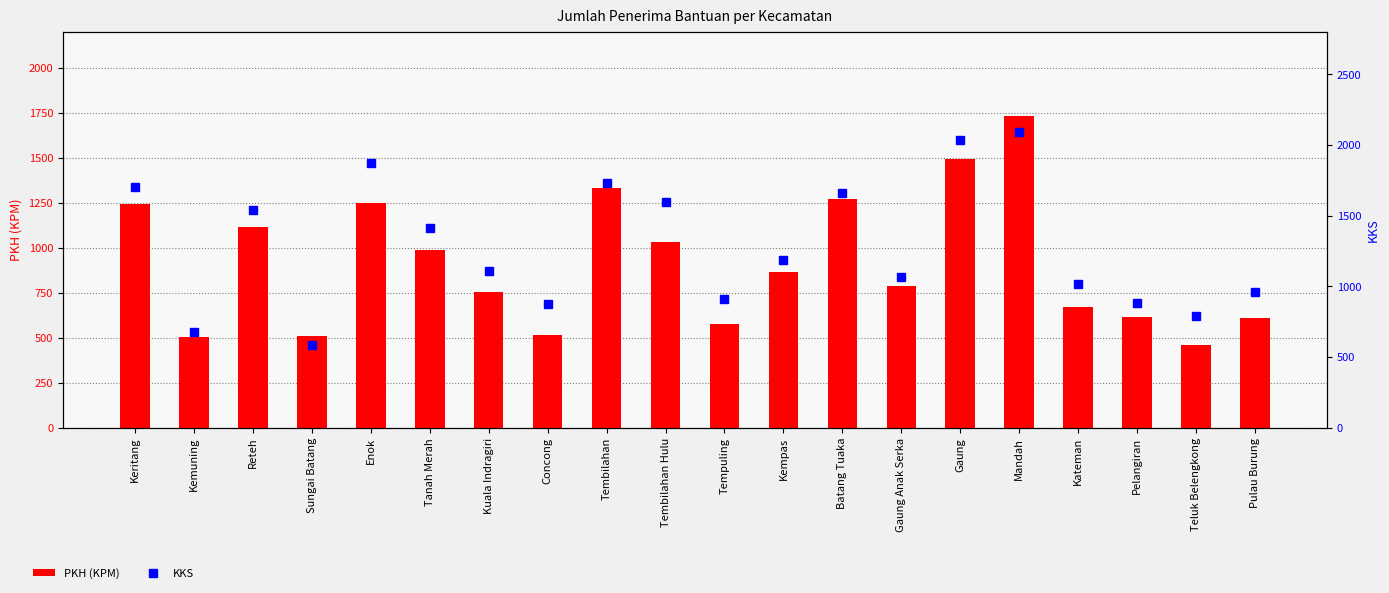

Are the bars horizontal?

No